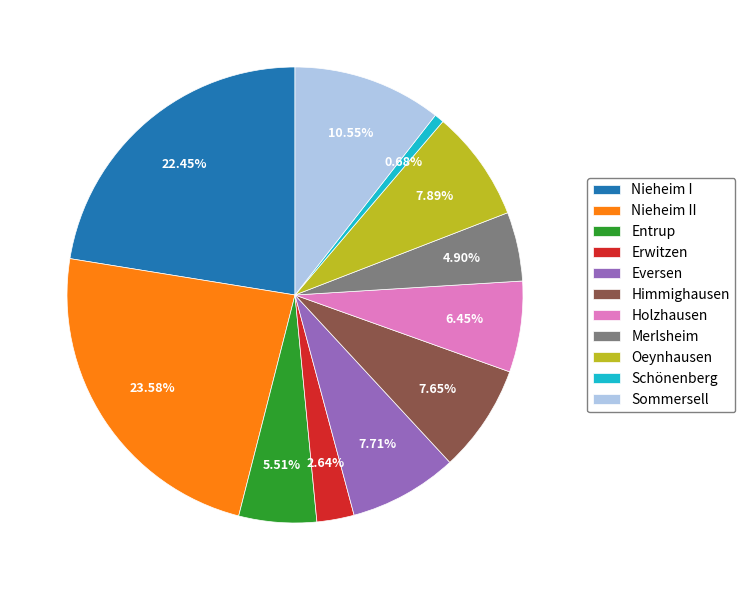

What is the smallest slice in the pie chart?

Schönenberg